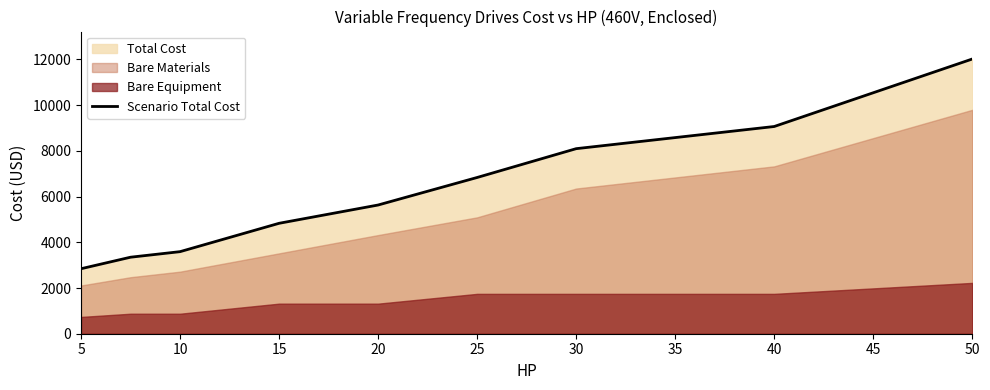

What is the difference between the maximum and minimum values?

9176.6